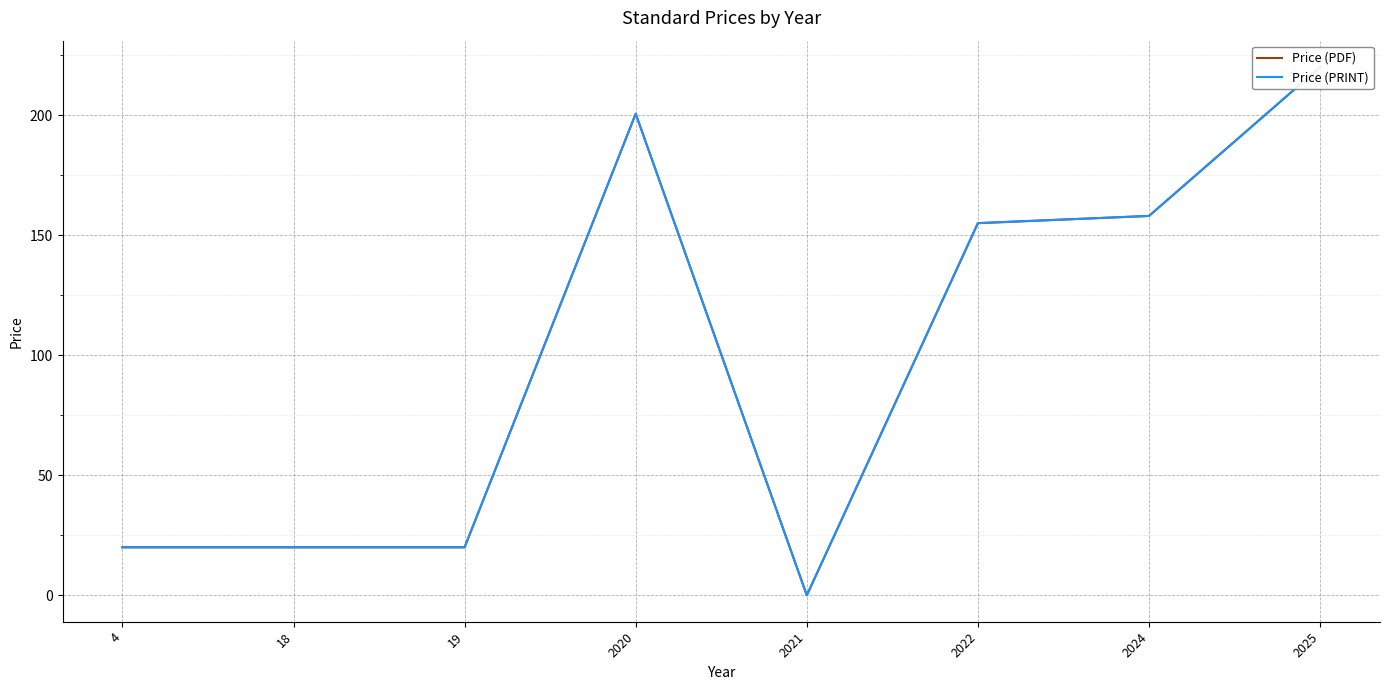

Reading left to right, list all the values displayed in this chart.

Price (PDF): 20.0	20.0	20.0	200.6	0.0	155.0	158.0	220.0
Price (PRINT): 20.0	20.0	20.0	200.6	0.0	155.0	158.0	220.0